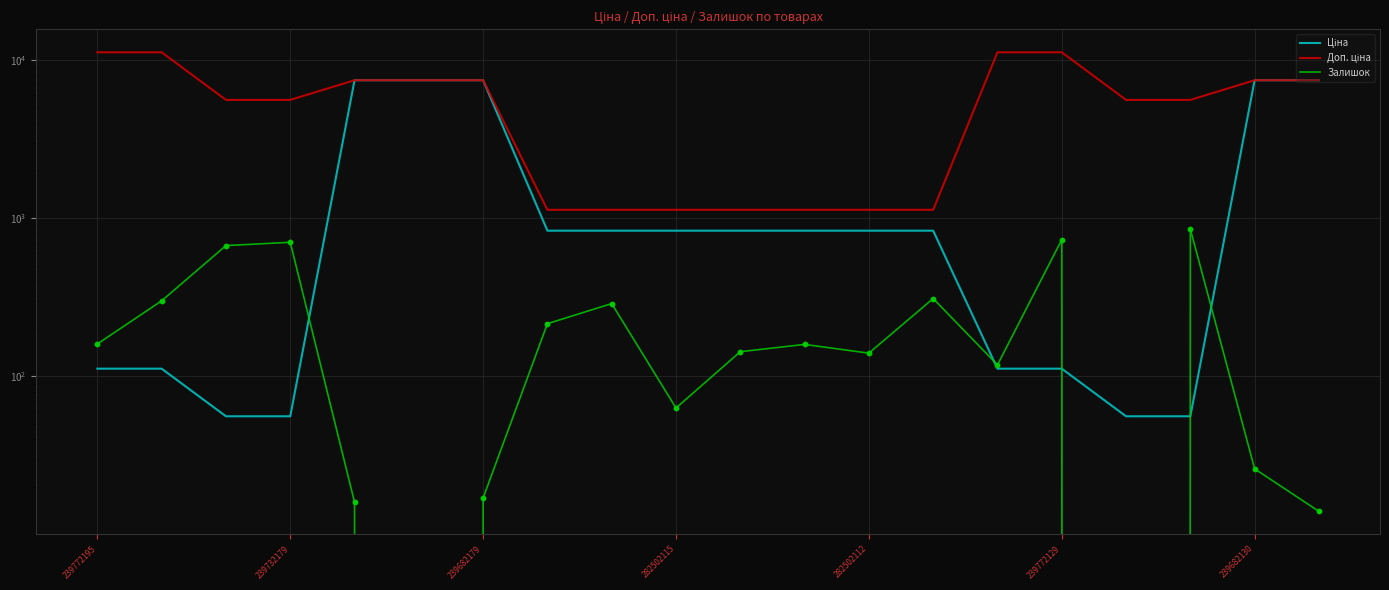

Which series reaches the maximum Y coordinate?

Доп. ціна